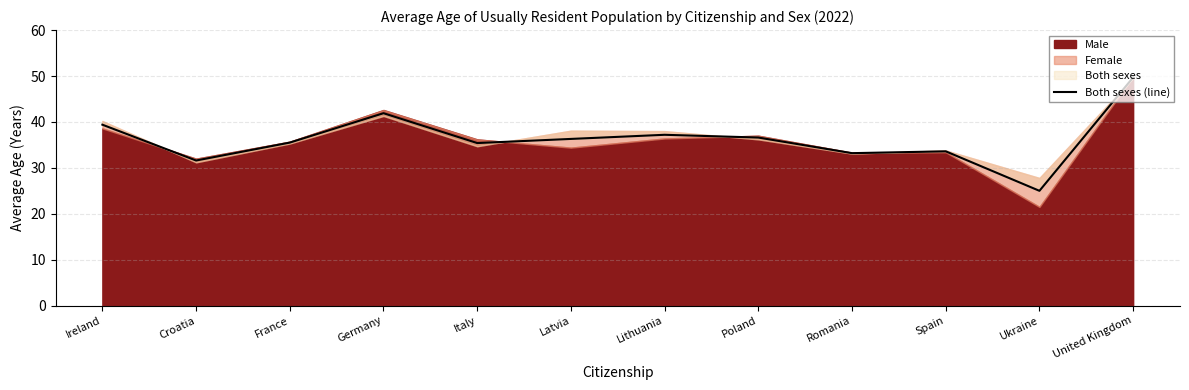

What position from the left is Ireland?

1